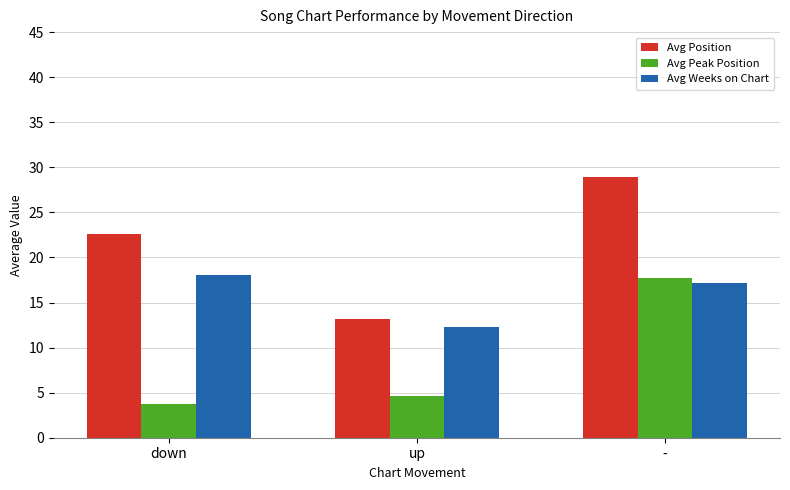

What is the spread (max minus min) of values at down?

18.9